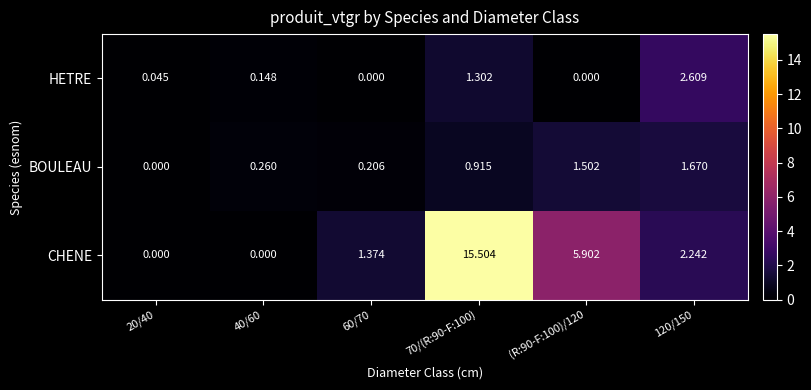

Which series has the largest total across all categories?

CHENE